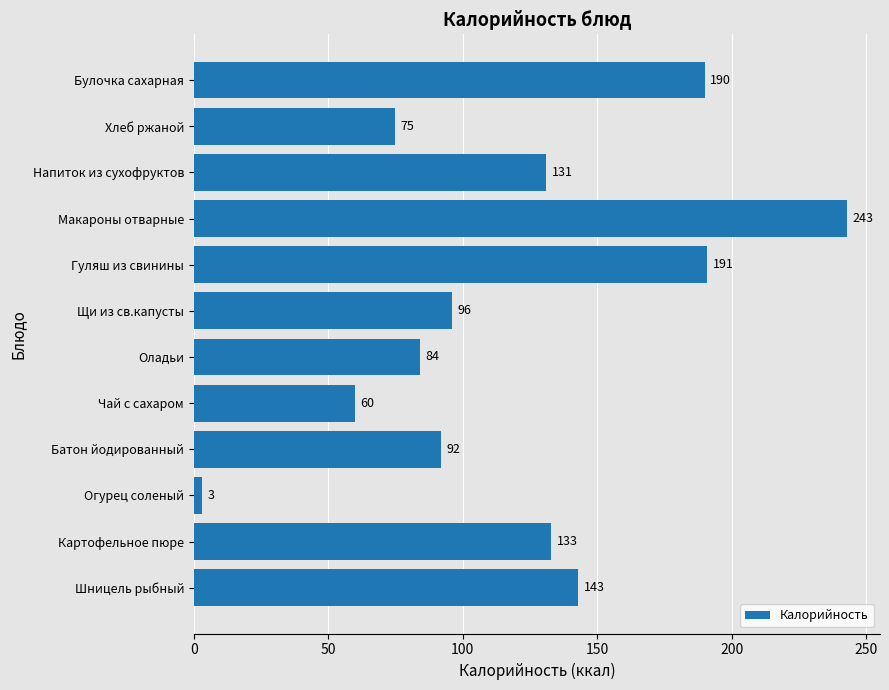

What is the average value?

120